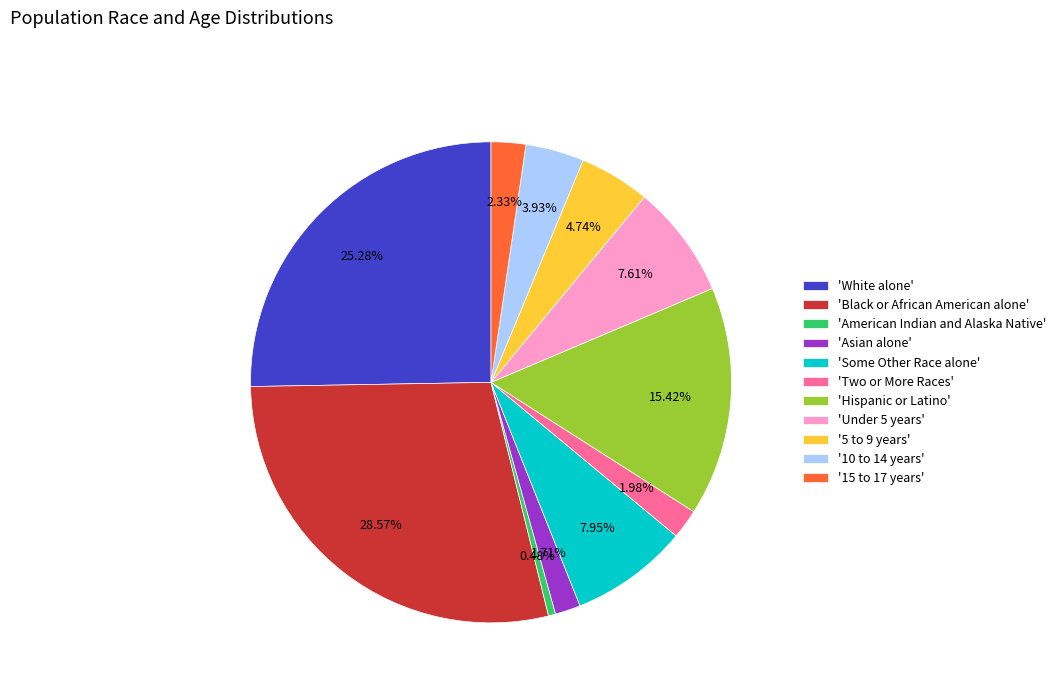

Does 'Two or More Races' account for over 50% of the chart?

No